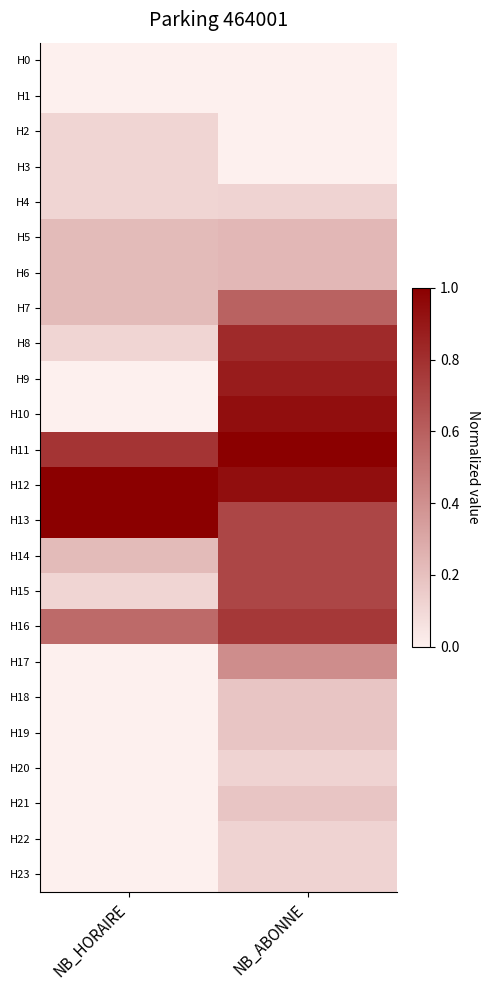

Reading left to right, what are all the values shown in this chart?

H0: NB_HORAIRE=0.0	NB_ABONNE=0.0
H1: NB_HORAIRE=0.0	NB_ABONNE=0.0
H2: NB_HORAIRE=0.1	NB_ABONNE=0.0
H3: NB_HORAIRE=0.1	NB_ABONNE=0.0
H4: NB_HORAIRE=0.1	NB_ABONNE=0.1
H5: NB_HORAIRE=0.2	NB_ABONNE=0.2
H6: NB_HORAIRE=0.2	NB_ABONNE=0.2
H7: NB_HORAIRE=0.2	NB_ABONNE=0.6
H8: NB_HORAIRE=0.1	NB_ABONNE=0.8
H9: NB_HORAIRE=0.0	NB_ABONNE=0.9
H10: NB_HORAIRE=0.0	NB_ABONNE=0.9
H11: NB_HORAIRE=0.8	NB_ABONNE=1.0
H12: NB_HORAIRE=1.0	NB_ABONNE=0.9
H13: NB_HORAIRE=1.0	NB_ABONNE=0.7
H14: NB_HORAIRE=0.2	NB_ABONNE=0.7
H15: NB_HORAIRE=0.1	NB_ABONNE=0.7
H16: NB_HORAIRE=0.6	NB_ABONNE=0.8
H17: NB_HORAIRE=0.0	NB_ABONNE=0.4
H18: NB_HORAIRE=0.0	NB_ABONNE=0.2
H19: NB_HORAIRE=0.0	NB_ABONNE=0.2
H20: NB_HORAIRE=0.0	NB_ABONNE=0.1
H21: NB_HORAIRE=0.0	NB_ABONNE=0.2
H22: NB_HORAIRE=0.0	NB_ABONNE=0.1
H23: NB_HORAIRE=0.0	NB_ABONNE=0.1